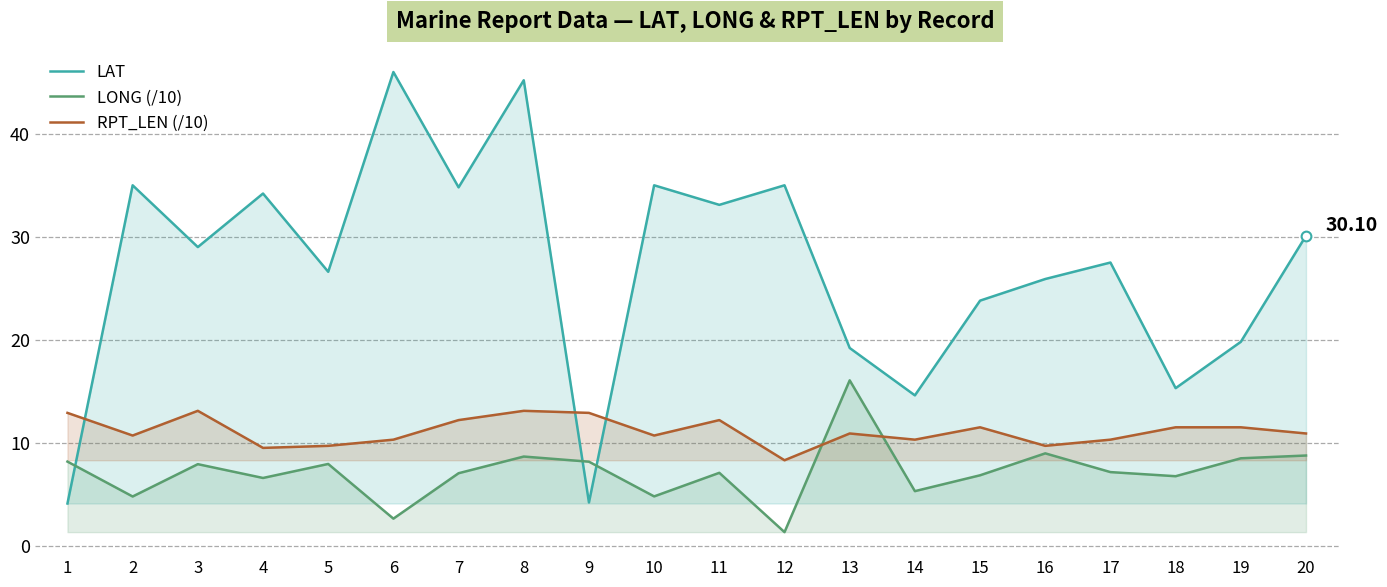

The LAT series shows 5.7 at 9. True or false?

False